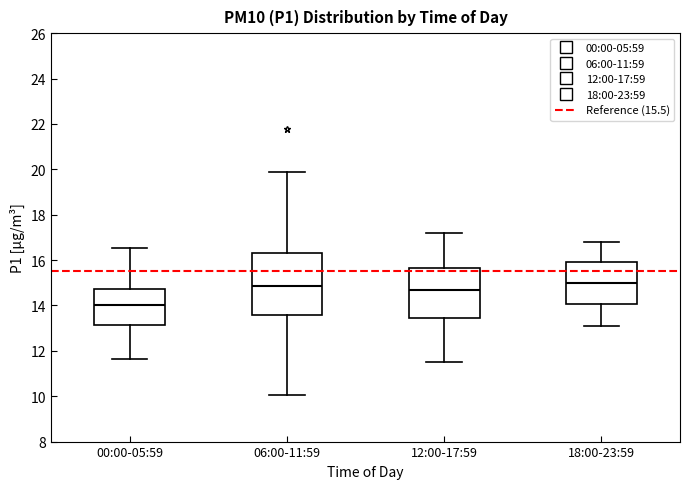

Reading left to right, read every box against the y-axis: the position of its median line, the range the box covers, and the ends of its whiskers. The values are not printed on the chart, so give them approximately, as read against the axis.

00:00-05:59: median 14.0, box 13.2 to 14.8, whiskers 11.6 to 16.6
06:00-11:59: median 14.8, box 13.6 to 16.4, whiskers 10.0 to 19.8
12:00-17:59: median 14.8, box 13.4 to 15.6, whiskers 11.6 to 17.2
18:00-23:59: median 15.0, box 14.0 to 16.0, whiskers 13.2 to 16.8